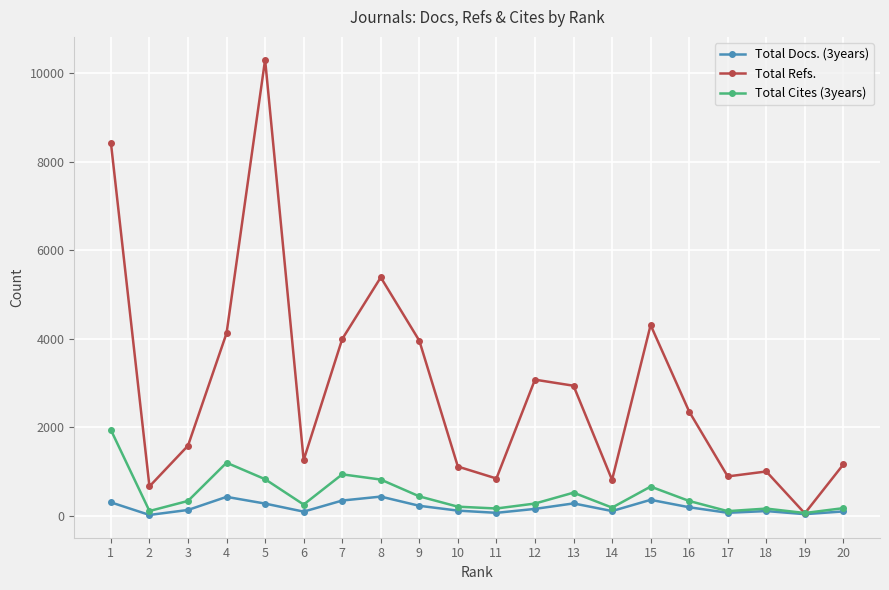

Which series has the largest range (max minus min)?

Total Refs.